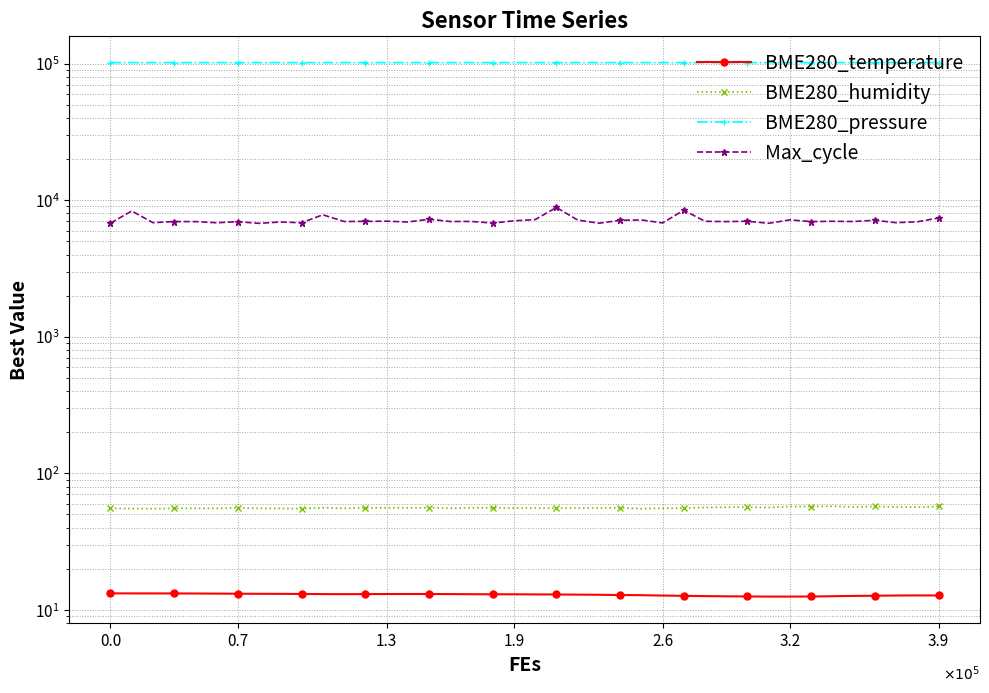

Where is Max_cycle nearest to the value 7813?

10